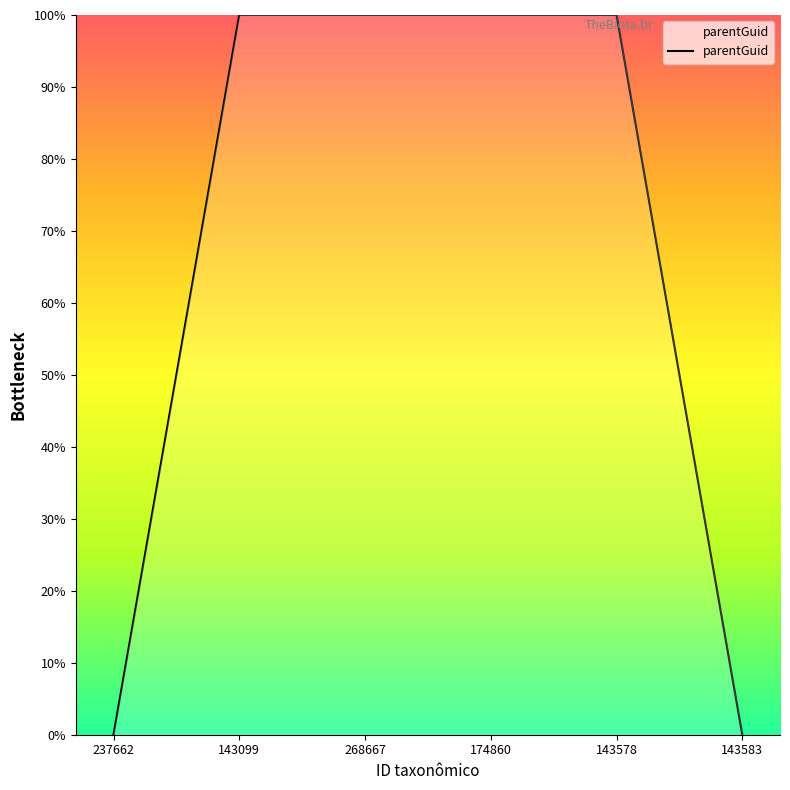

Count the number of categories in the chart.

6